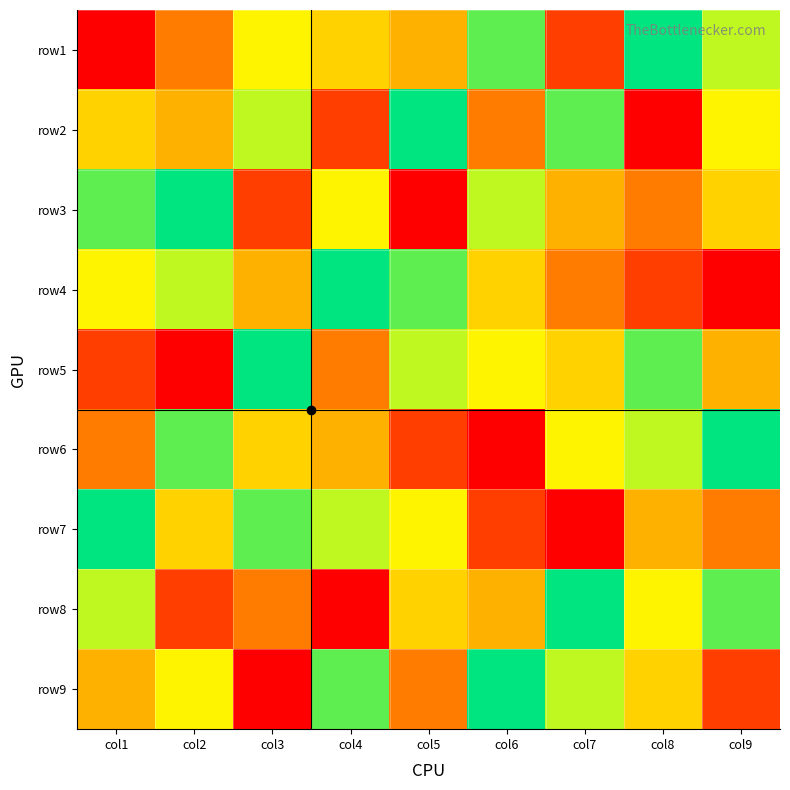

How many data points does each series have?

9